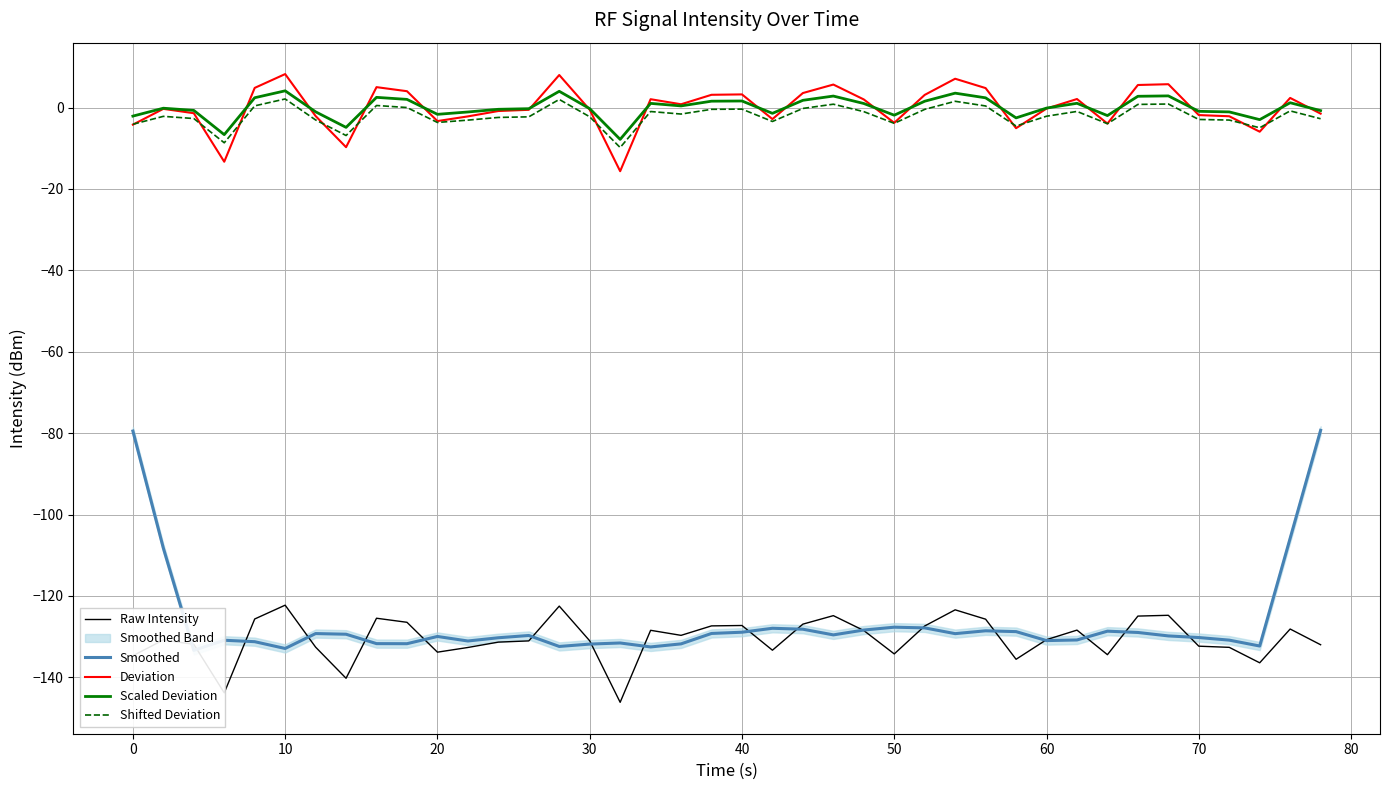

True or false: Shifted Deviation has a value of -3.7 at 20.

True